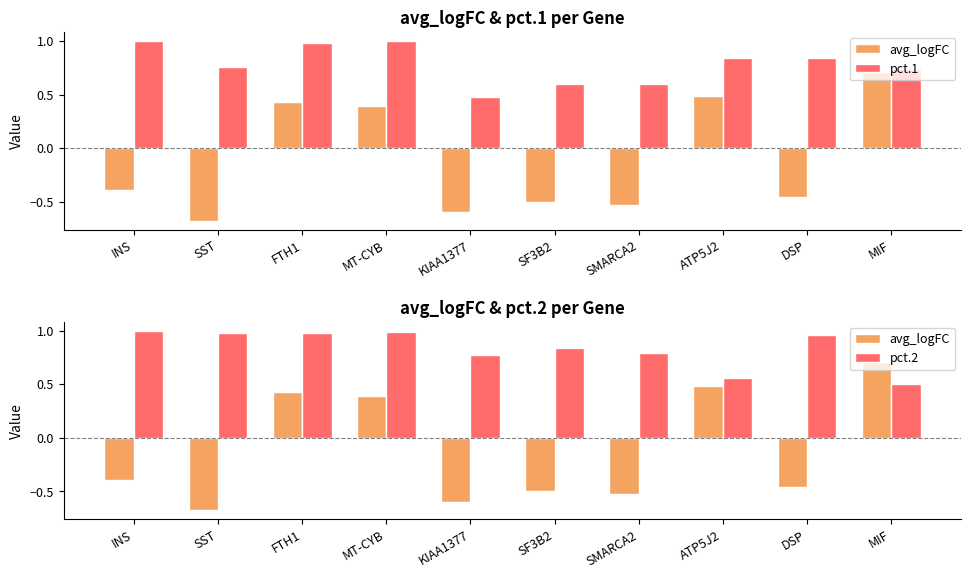

True or false: pct.2 has a value of 1.3 at SF3B2.

False